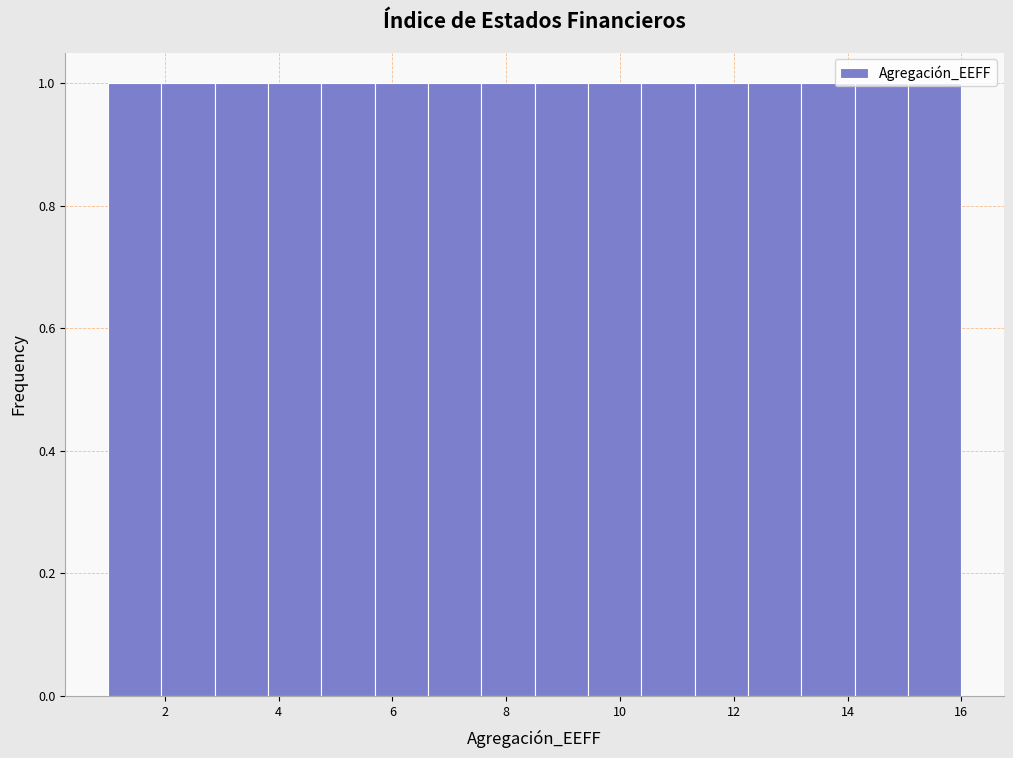

How tall is the bar that spans 9.4 to 10.4 on the x-axis? Neither the bar edges nor the heights are printed on the chart, so give them approximately, as read against the axes.

1